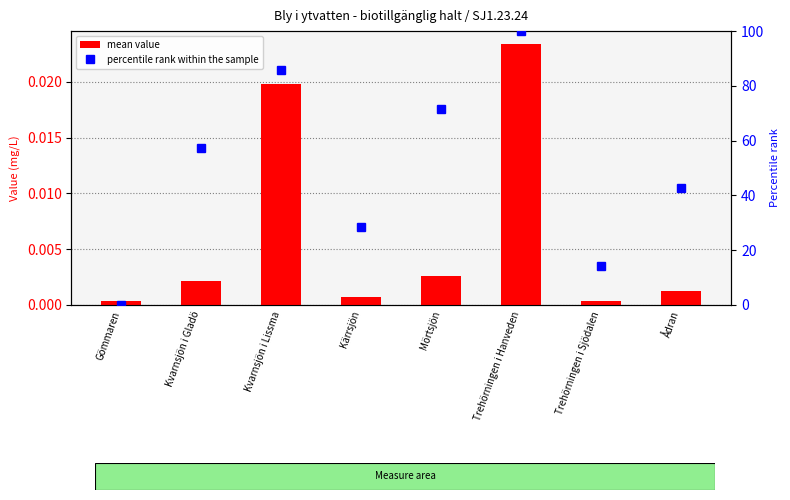

At which label does percentile rank within the sample first exceed 57?

Kvarnsjön i Gladö